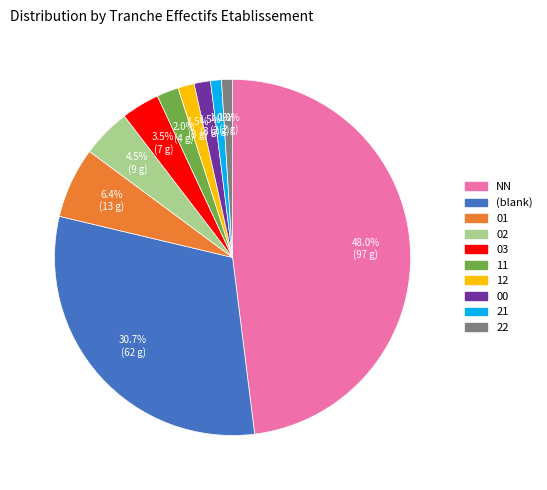

Is there any slice that represents more than half of the pie?

No